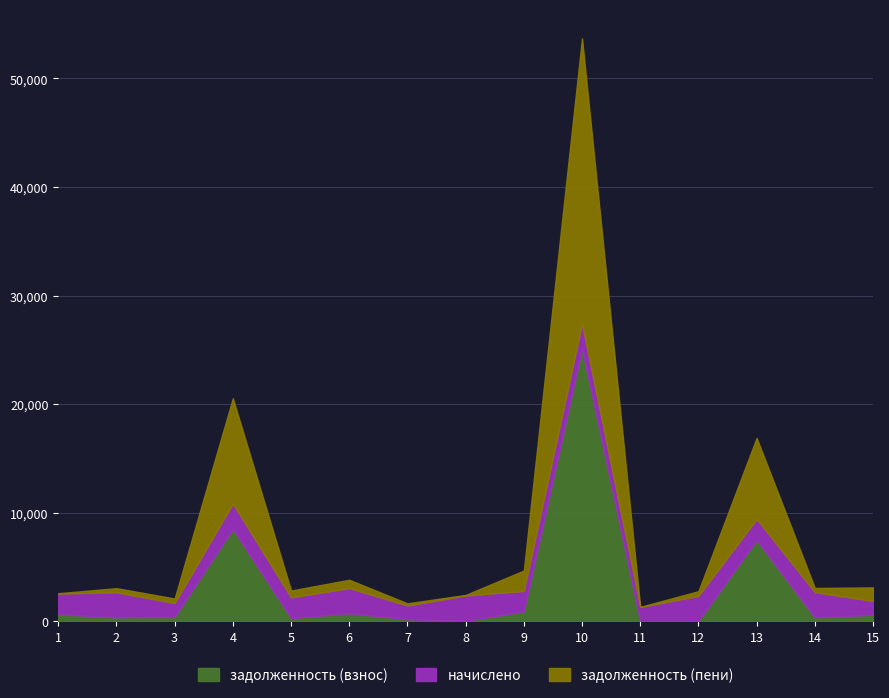

True or false: задолженность (взнос) has a value of 526.4 at 2.

False